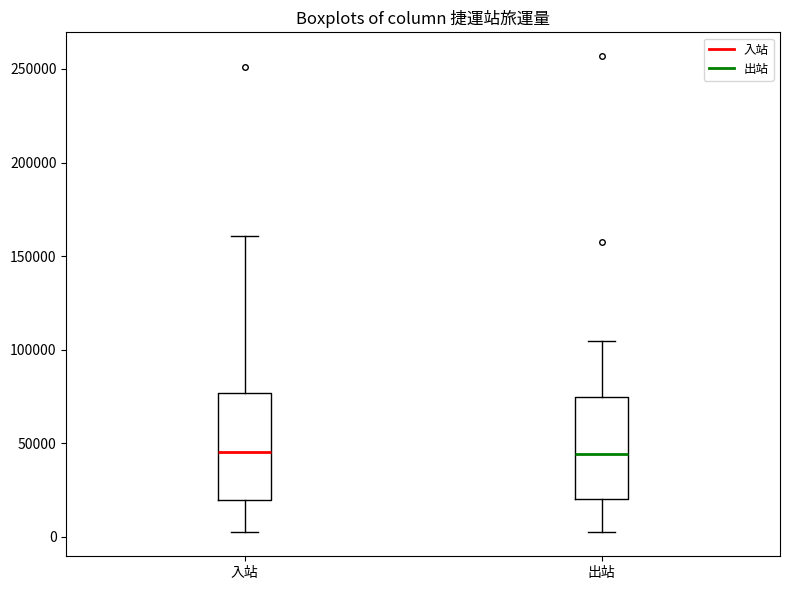

Reading left to right, transcribe this box plot: for each box, give where its median line is, the range the box spans, and where its two whiskers end, as read against the y-axis. The values are not printed on the chart, so give them approximately, as read against the axis.

入站: median 45000, box 20000 to 75000, whiskers 0 to 160000
出站: median 45000, box 20000 to 75000, whiskers 0 to 105000